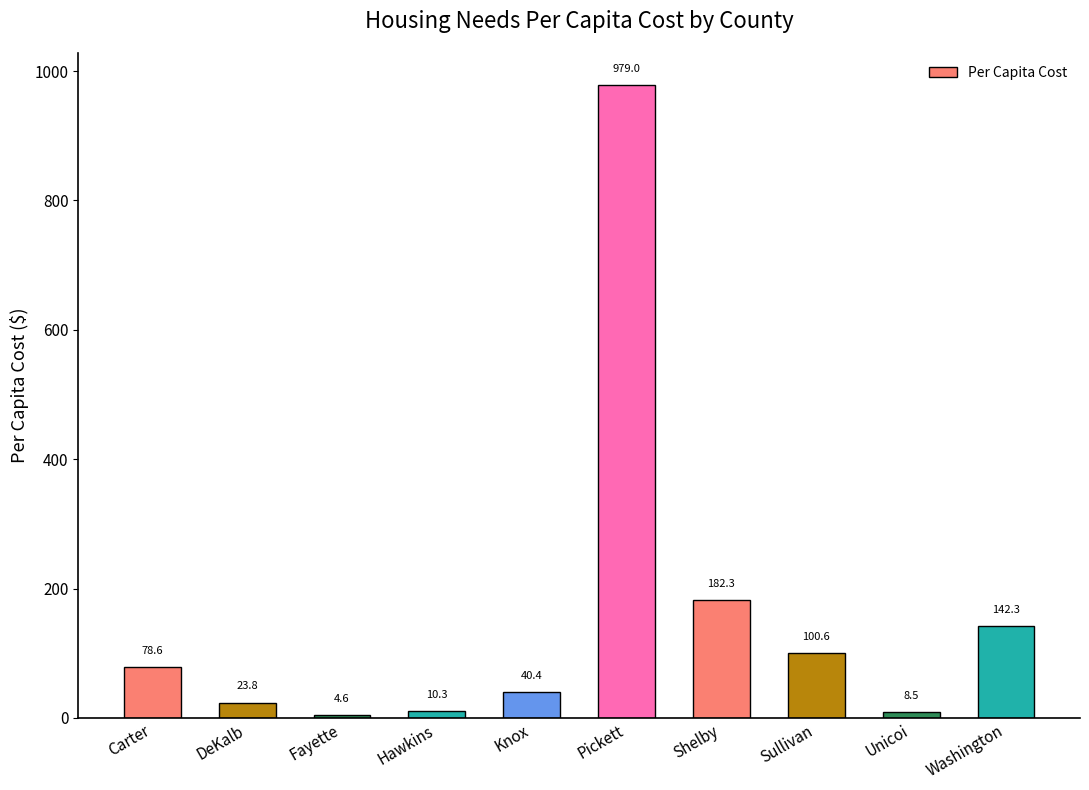

Which label corresponds to the smallest value in the chart?

Fayette